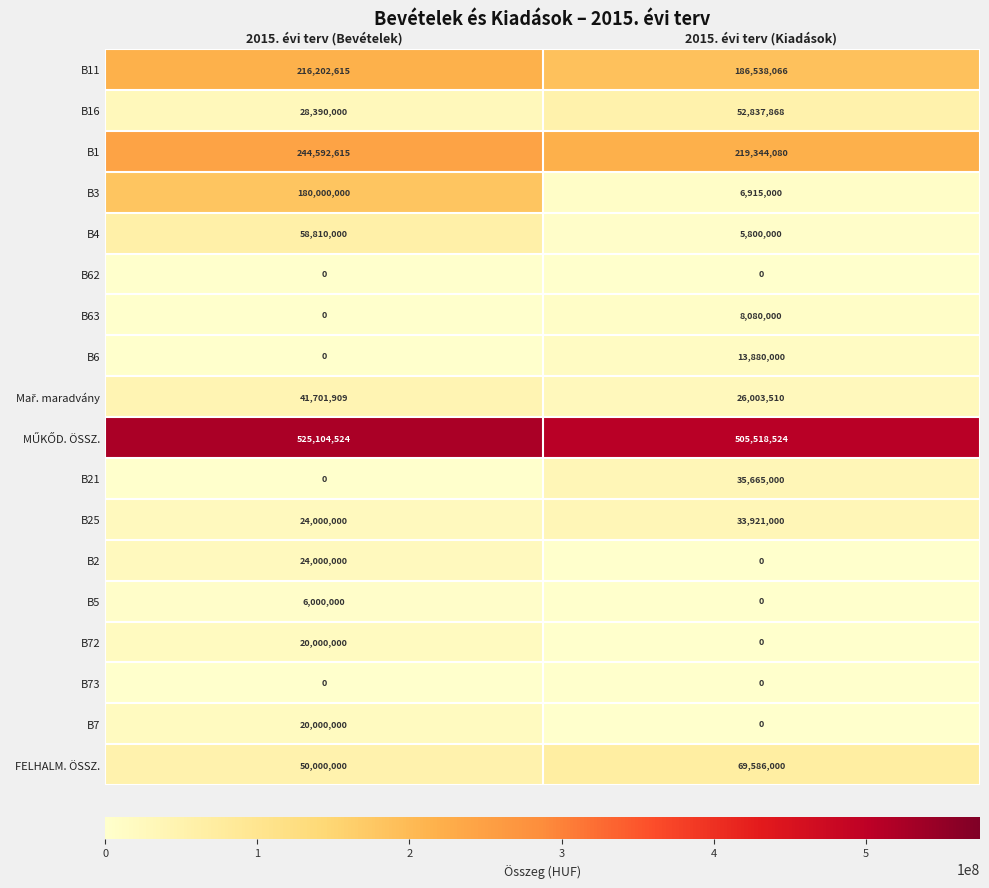

List the labels in order of B16 value, smallest first.

2015. évi terv (Bevételek), 2015. évi terv (Kiadások)